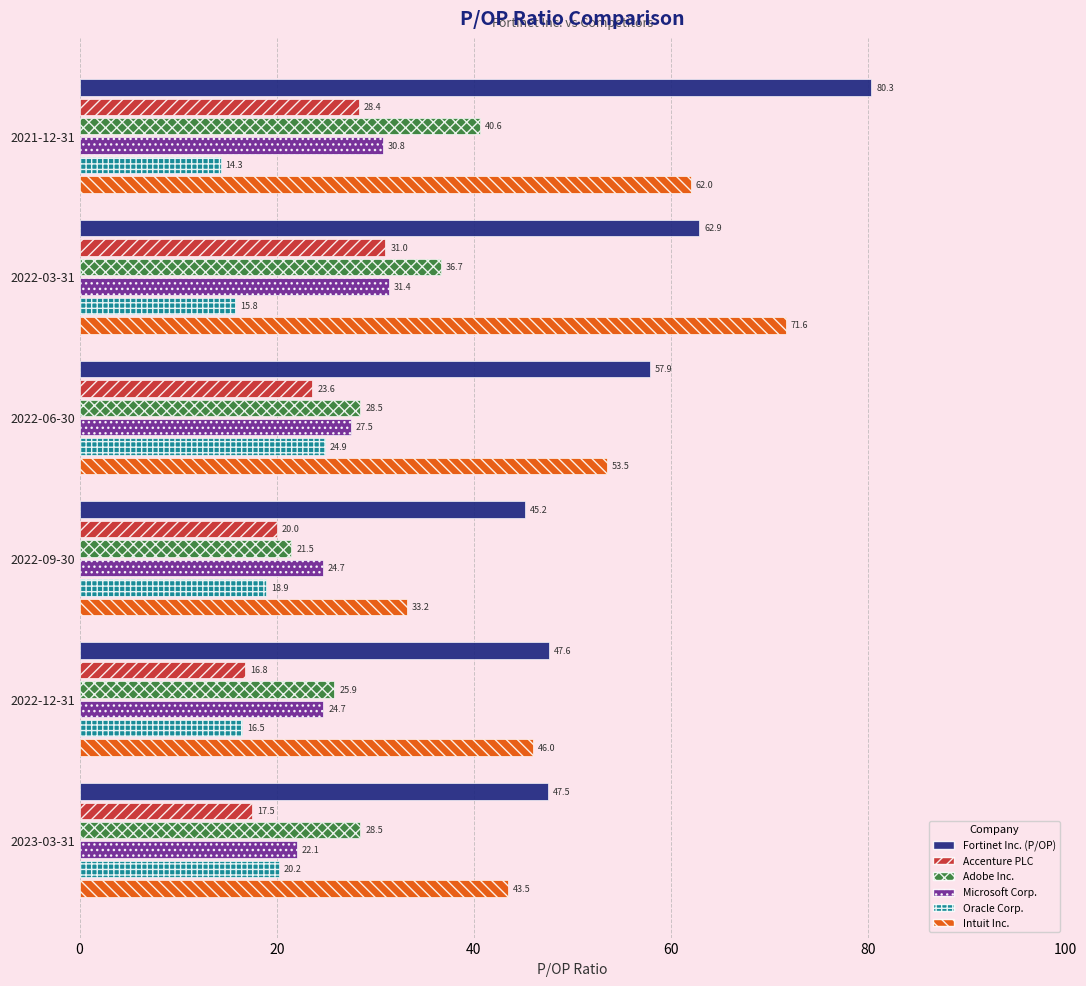

At which category is the sum across all series the highest?

2021-12-31